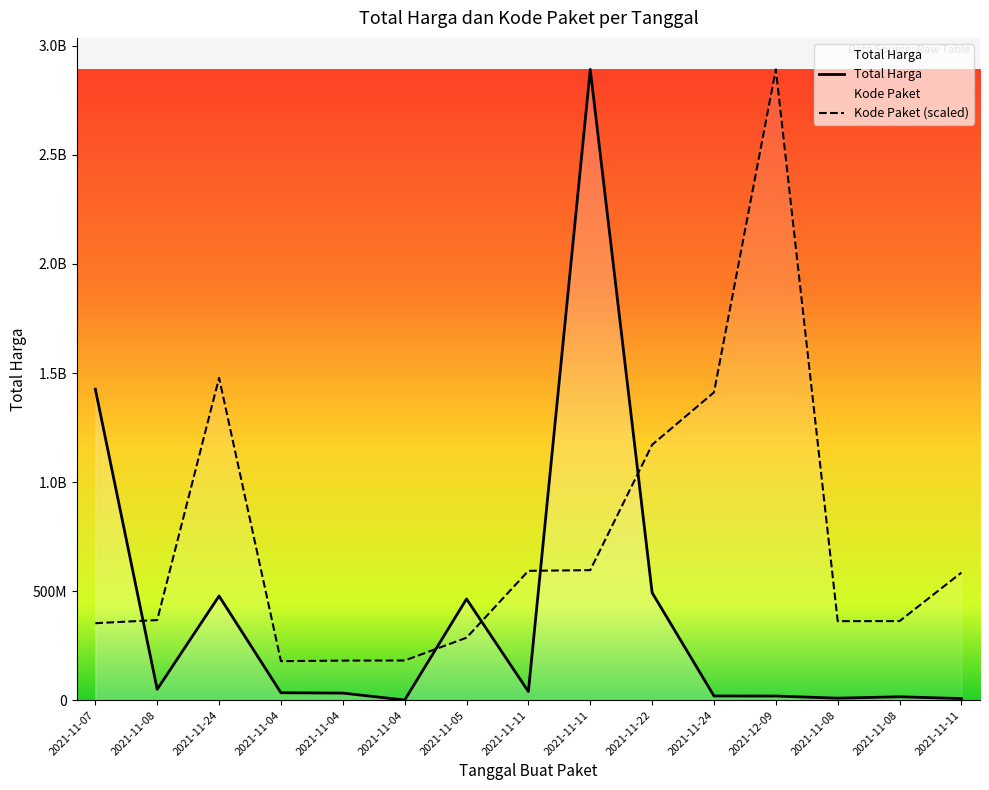

Rank the series at 2021-11-04 from highest to lowest value.

Kode Paket, Total Harga